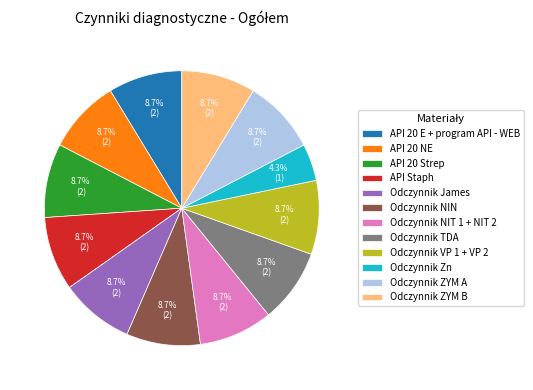

Is there any slice that represents more than half of the pie?

No